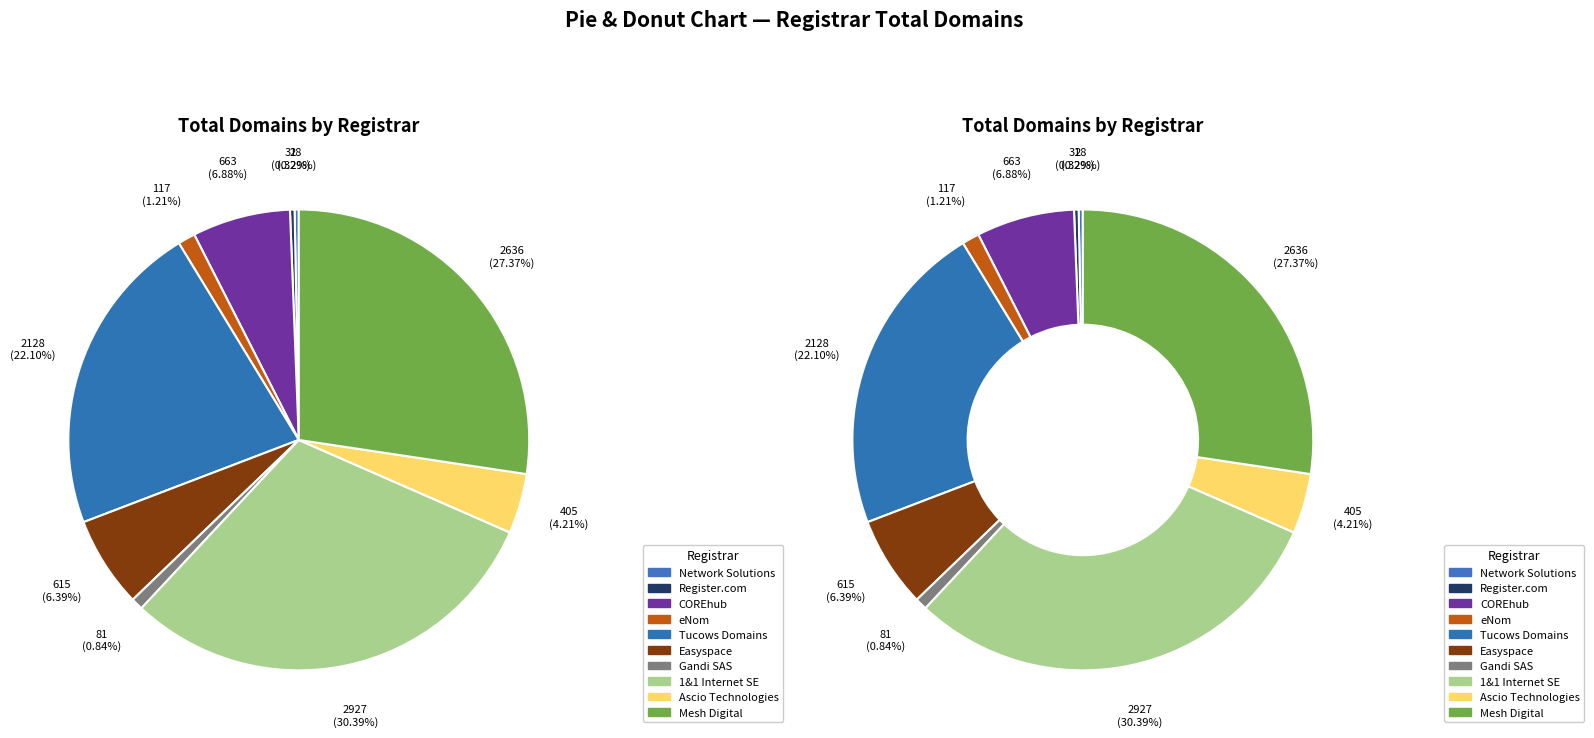

To the nearest percent, what is the combined percentage of 1&1 Internet SE and Tucows Domains?

52%